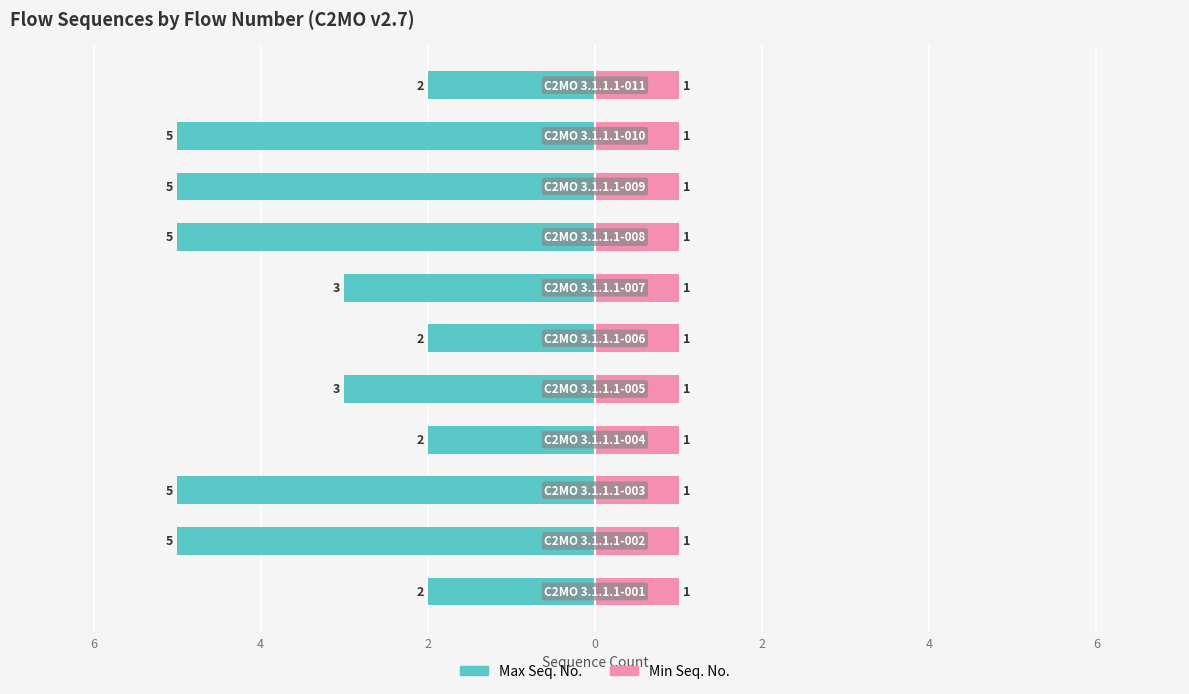

Which series has the largest range (max minus min)?

Max Seq. No.